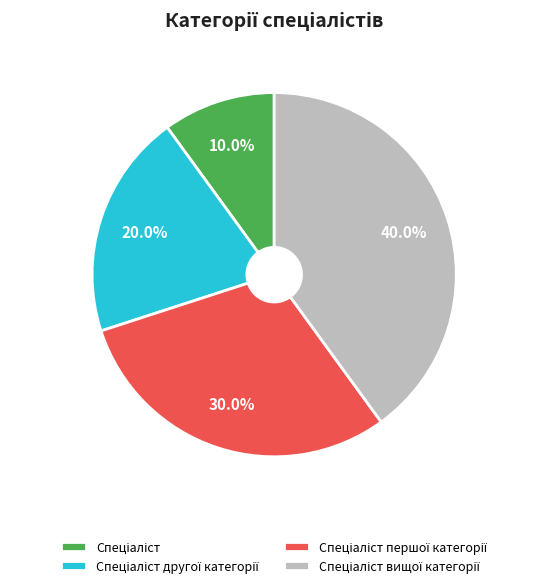

Is there any slice that represents more than half of the pie?

No